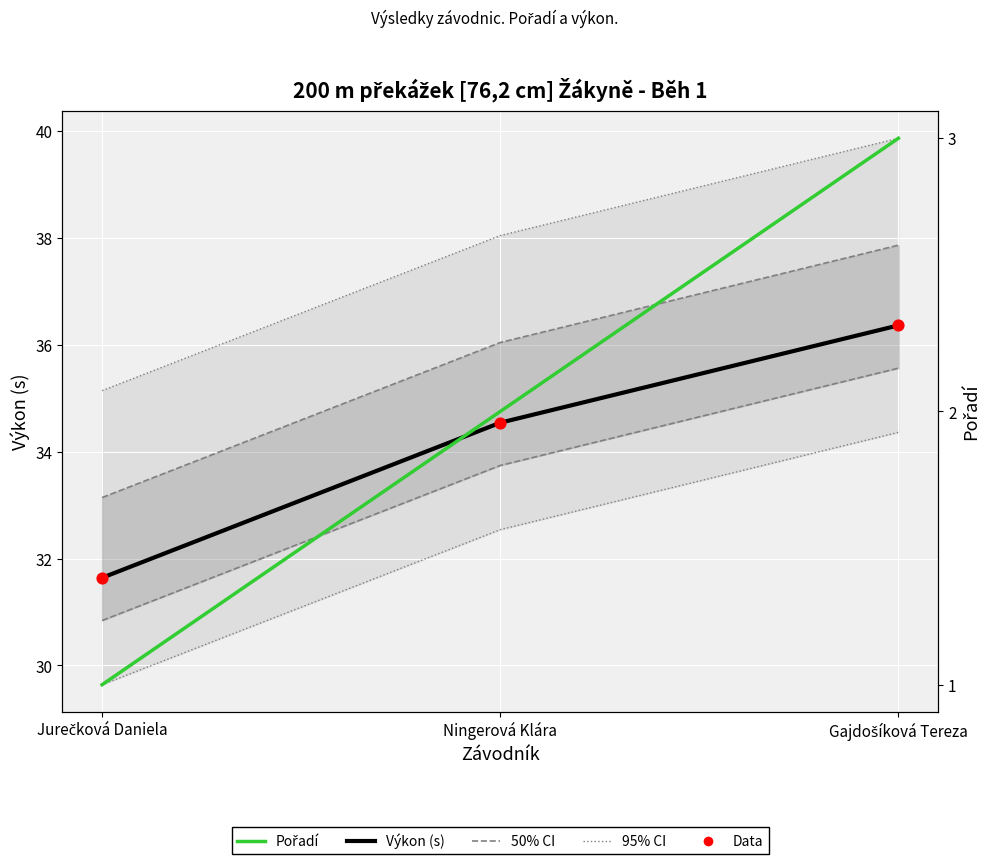

Which series has the largest total across all categories?

95% CI